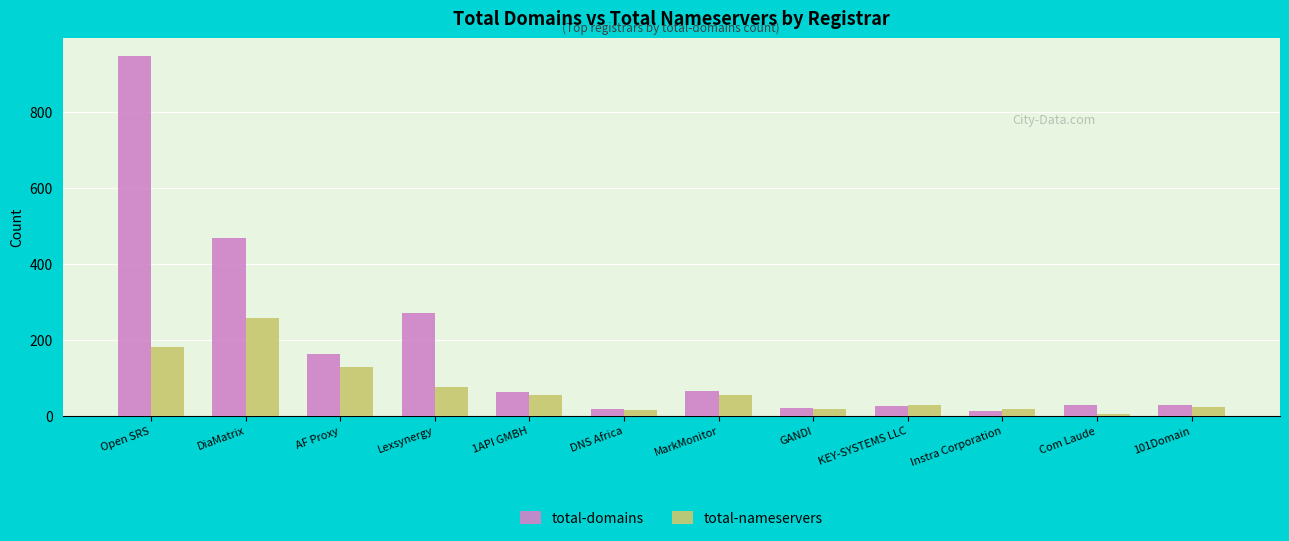

What position from the left is Open SRS?

1